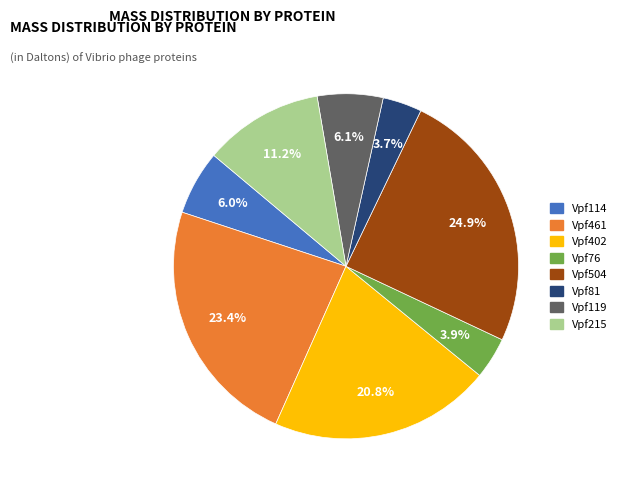

True or false: Vpf114 accounts for 1% of the total.

False